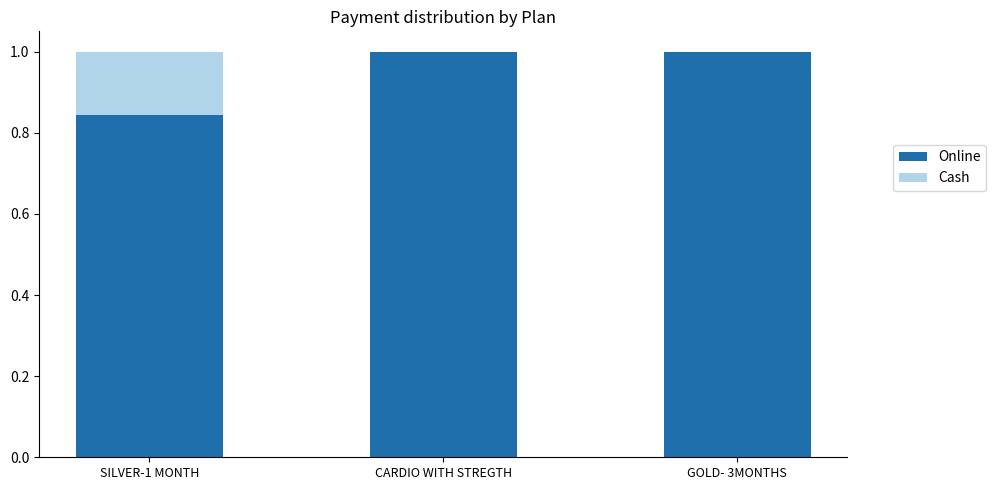

What is the total value across all series at CARDIO WITH STREGTH?

1.0